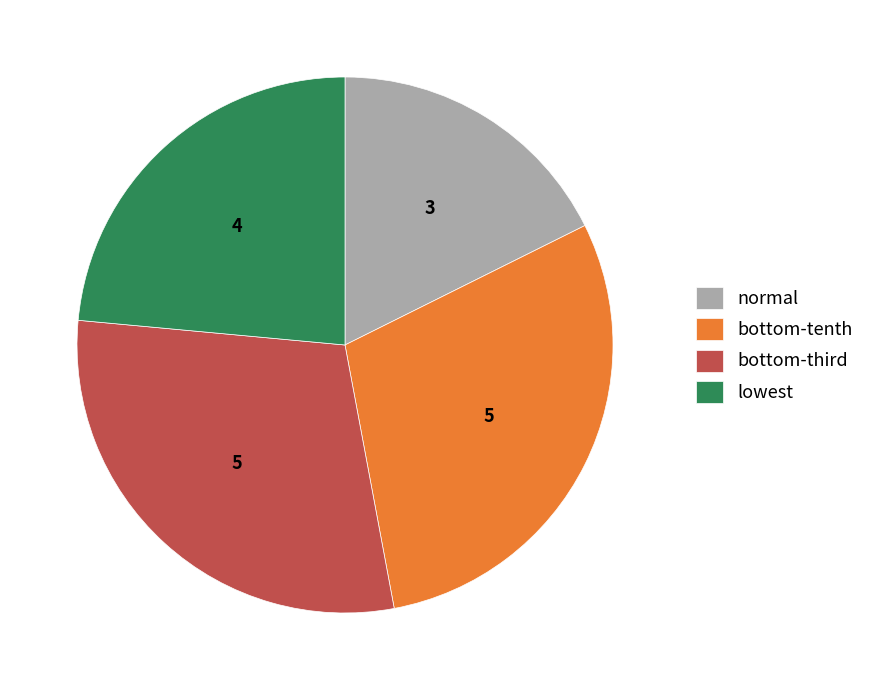

Which category has the smallest portion of the pie?

normal